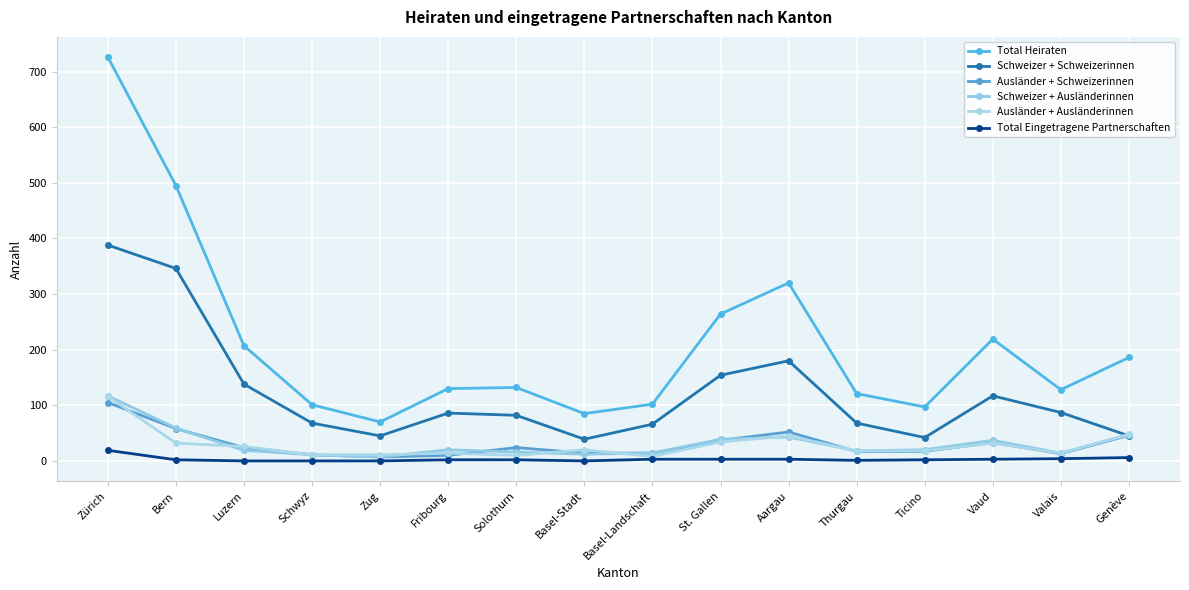

What is the value of the Schweizer + Ausländerinnen point at the 6th from the left?

20